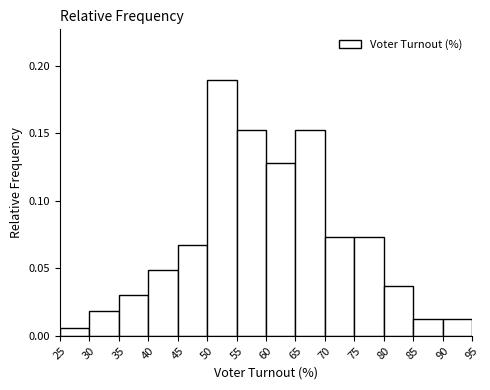

Reading left to right, list every bar in this chart as the range it spans on the x-axis followed by its height. The values are not printed on the chart, so give them approximately, as read against the axis.

25 to 30: 0.005
30 to 35: 0.020
35 to 40: 0.030
40 to 45: 0.050
45 to 50: 0.065
50 to 55: 0.190
55 to 60: 0.150
60 to 65: 0.130
65 to 70: 0.150
70 to 75: 0.075
75 to 80: 0.075
80 to 85: 0.035
85 to 90: 0.010
90 to 95: 0.010